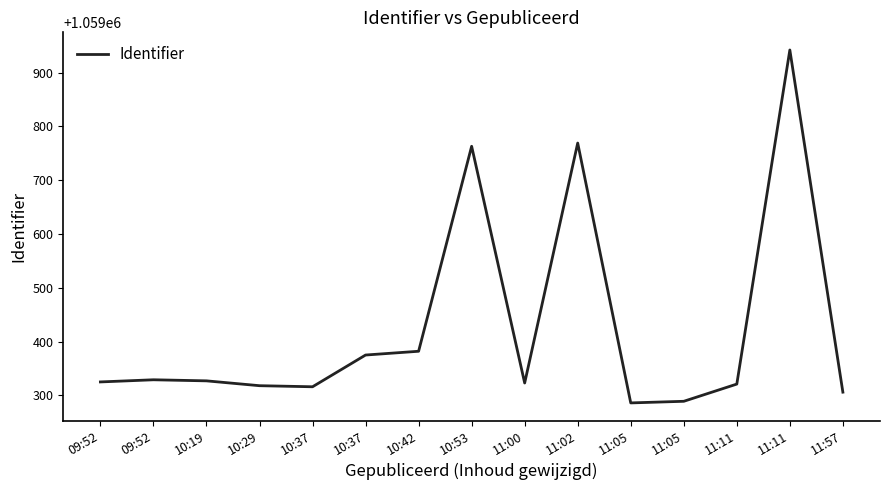

Reading left to right, what are all the values shown in this chart?

1059325	1059329	1059327	1059318	1059316	1059375	1059382	1059763	1059323	1059769	1059286	1059289	1059321	1059942	1059306